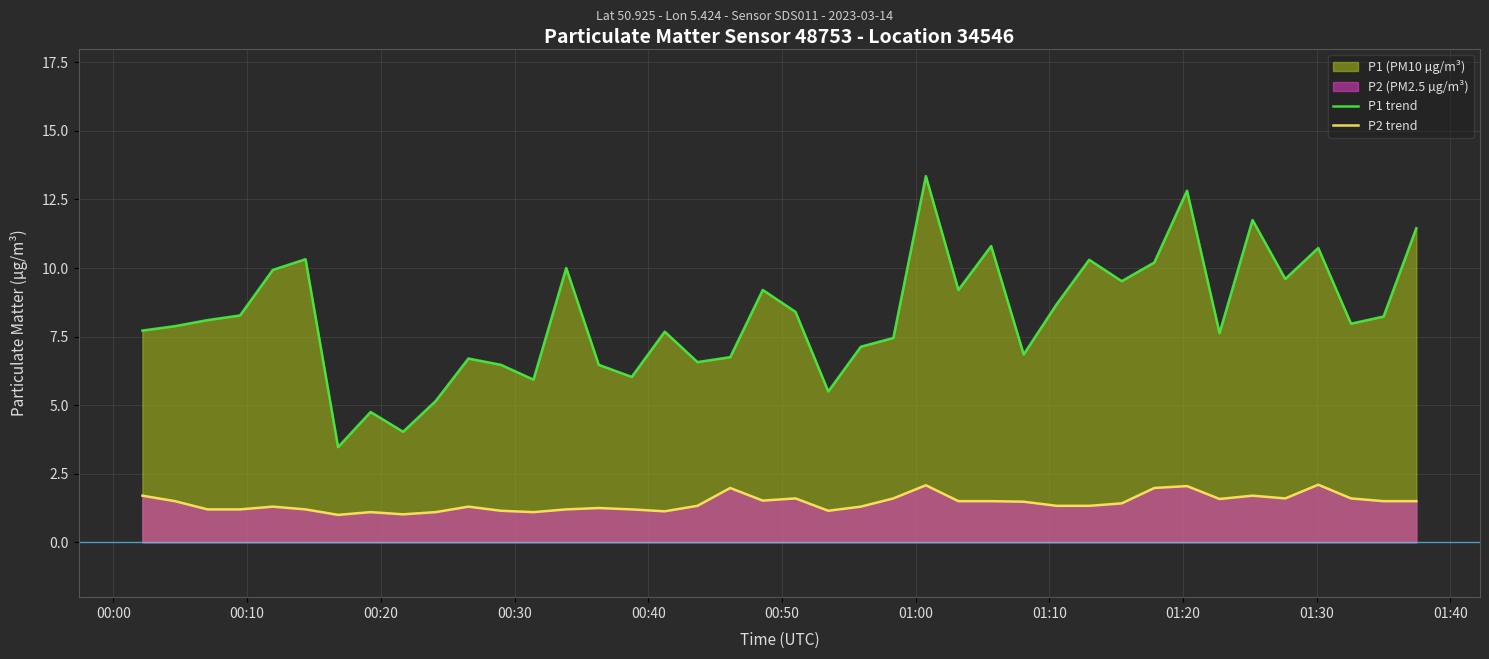

What is the average value of the P1 trend series?

8.2